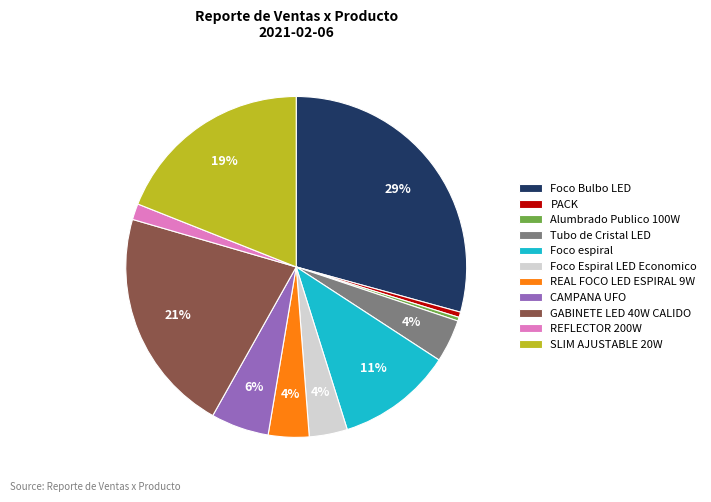

True or false: REFLECTOR 200W accounts for 2% of the total.

True